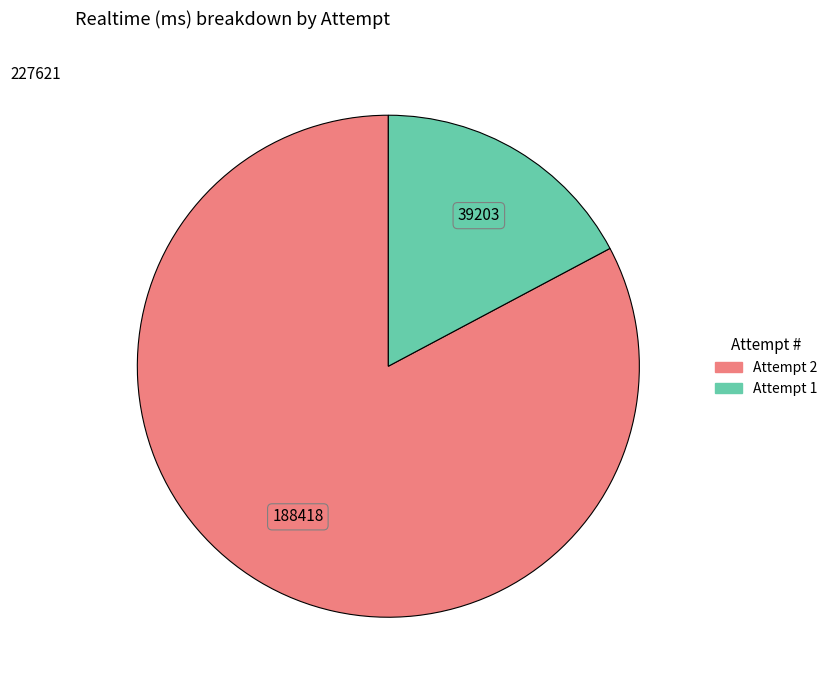

Is there any slice that represents more than half of the pie?

Yes